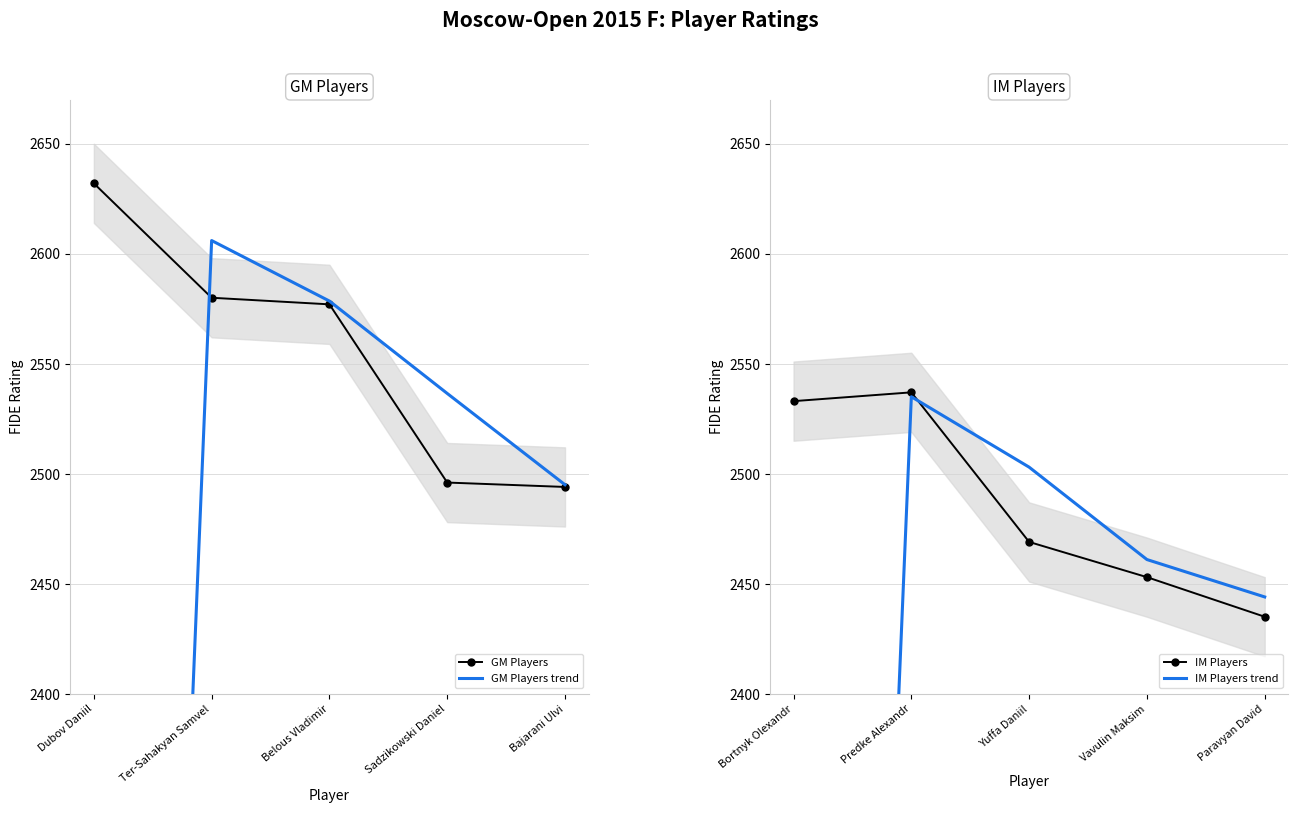

At which label does GM Players reach its peak?

Dubov Daniil